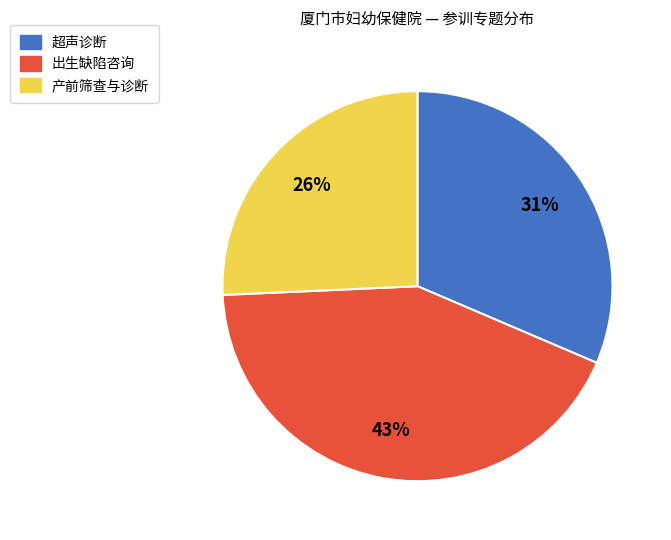

Which has a higher value, 出生缺陷咨询 or 超声诊断?

出生缺陷咨询